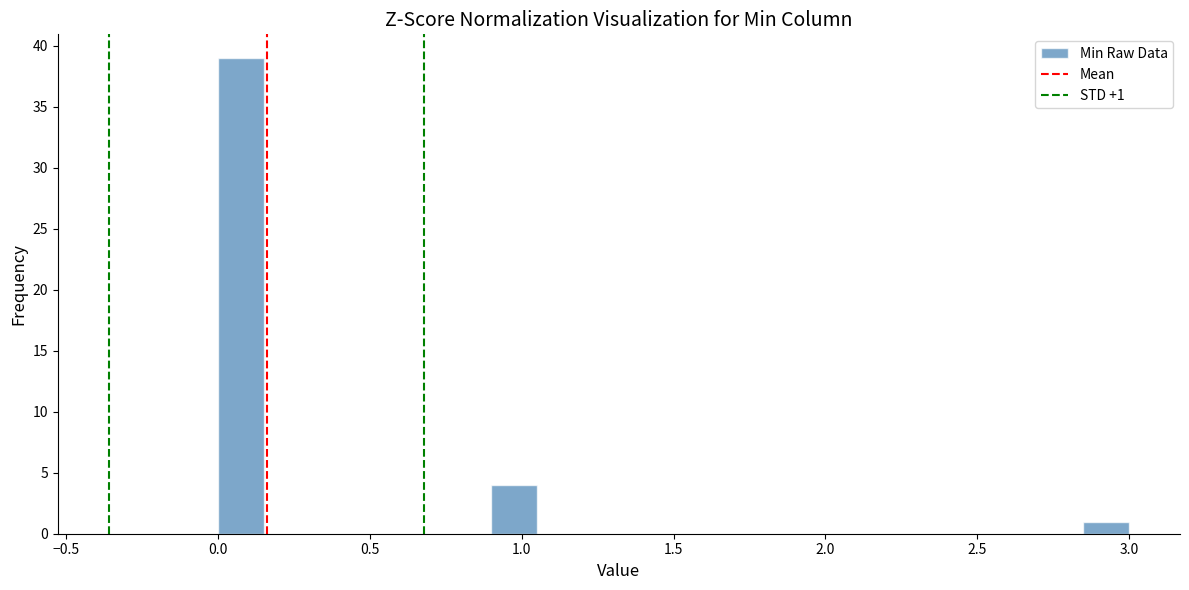

Read against the x-axis, roughly where is the centre of the tallest bar?

0.10